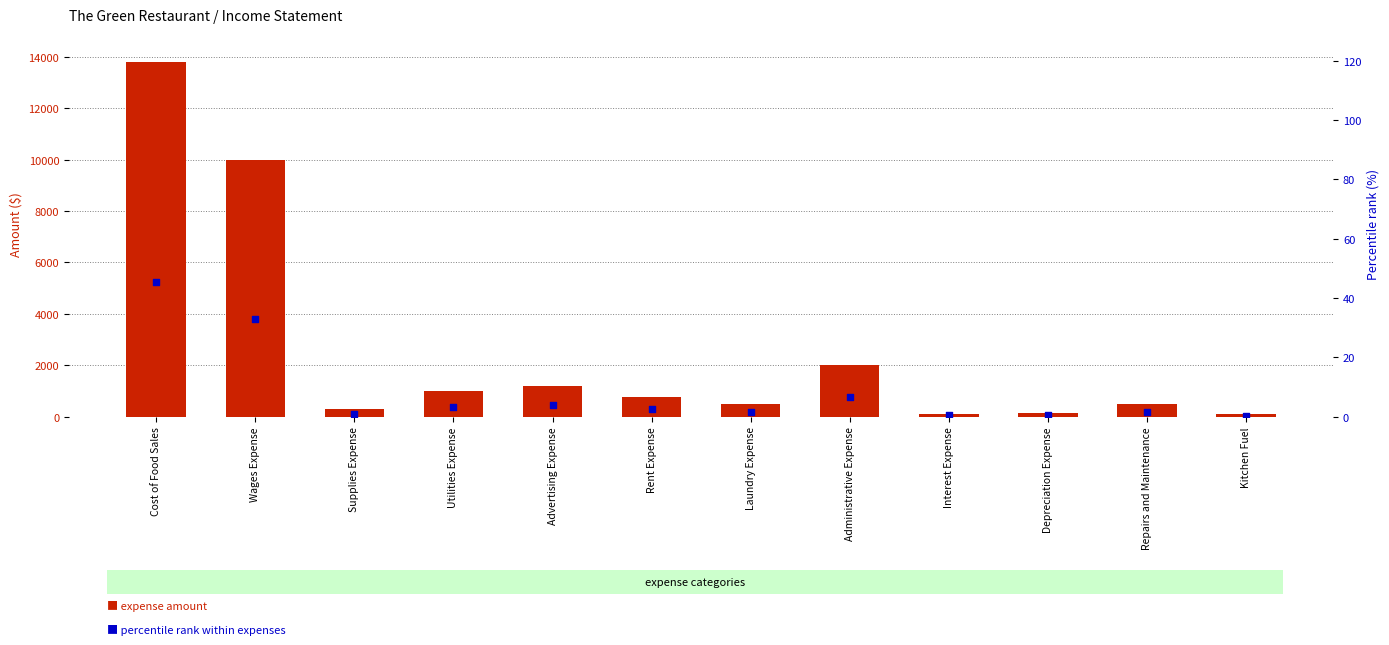

What is the total value across all series at Cost of Food Sales?

13855.4